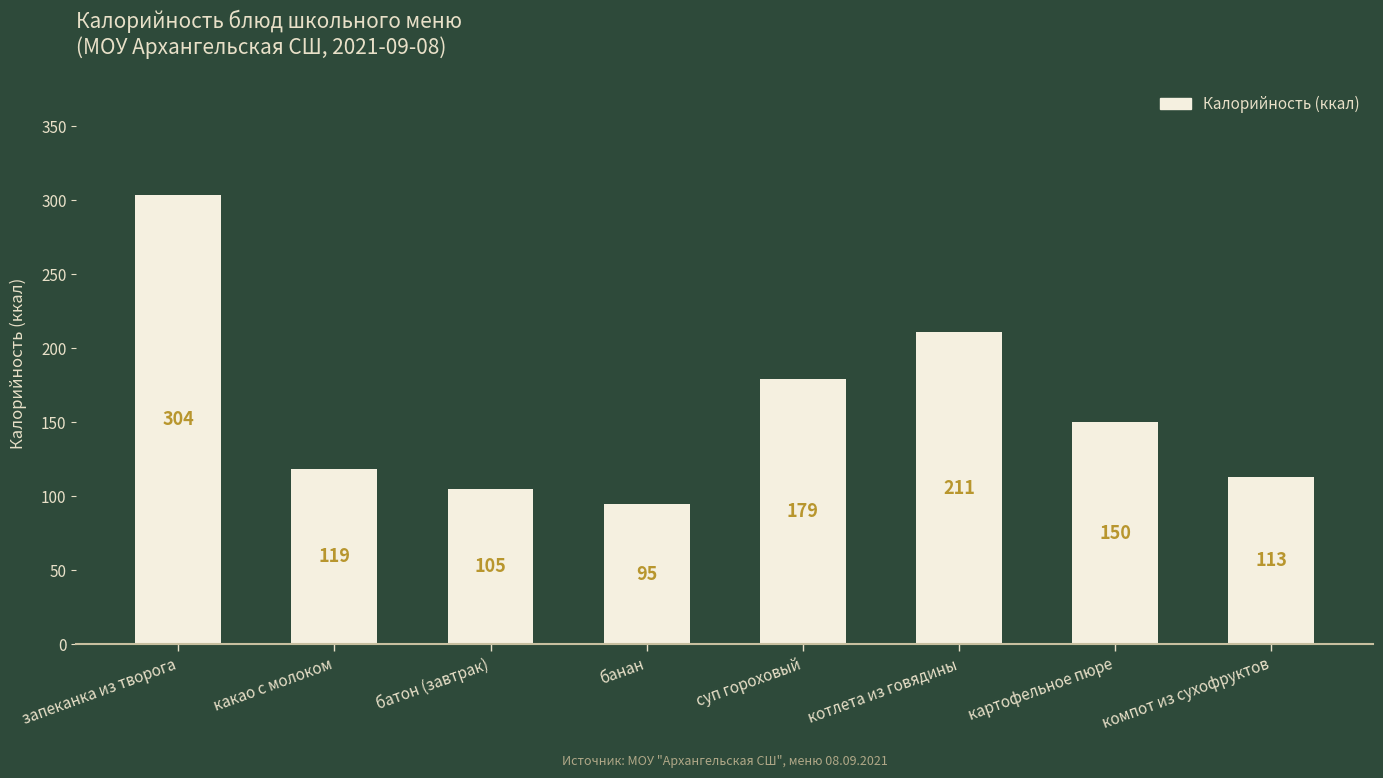

At which label does the data first exceed 150?

запеканка из творога